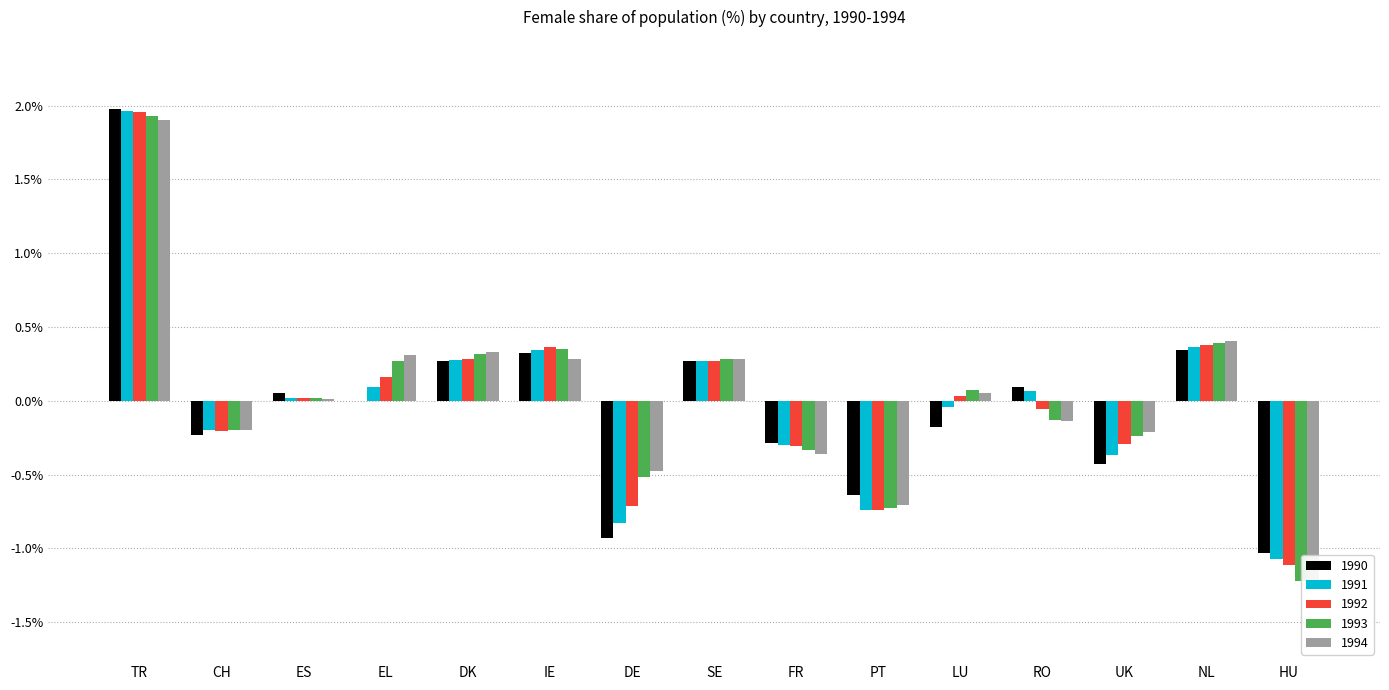

At which label is 1994 closest to 0?

ES